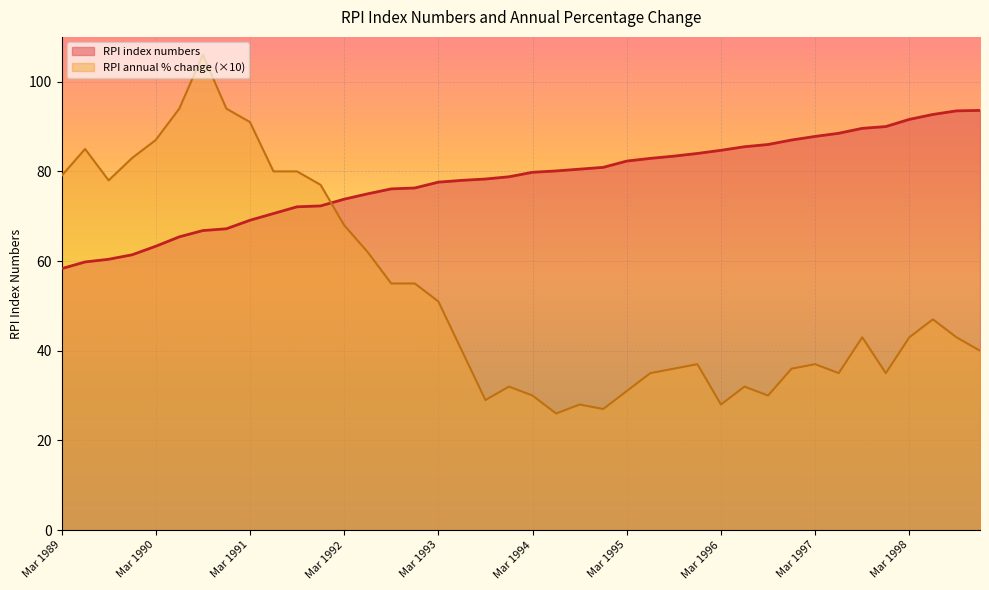

What is the difference between the RPI annual percentage change values at Jun 1994 and Dec 1991?

51.0